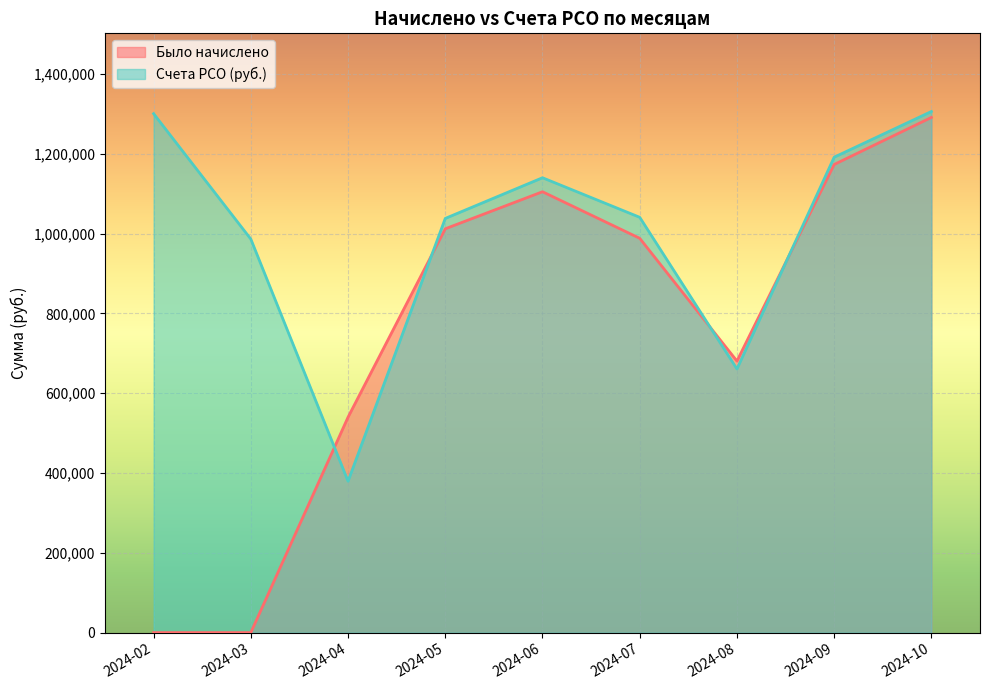

What is the value of the Счета РСО (руб.) point at the 3rd from the left?

379480.3